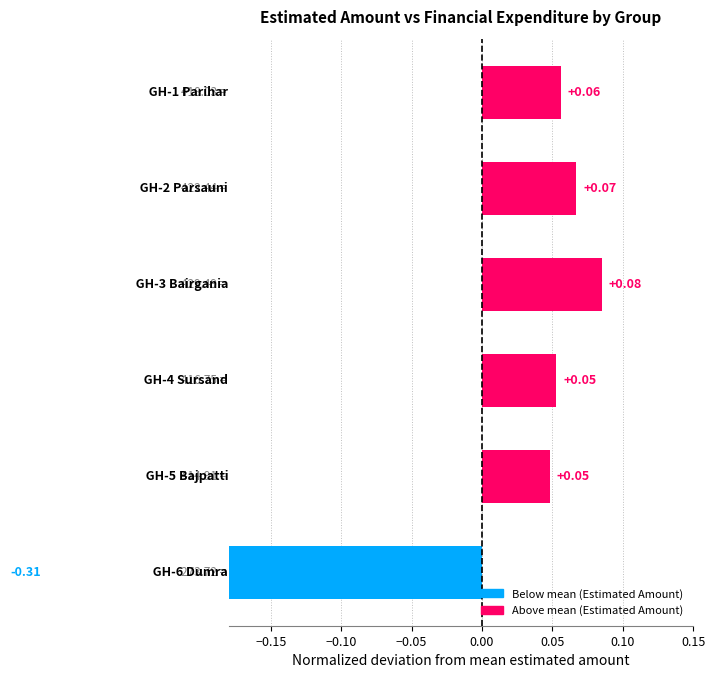

Is it true that the value at −0.20 is 0.1?

True